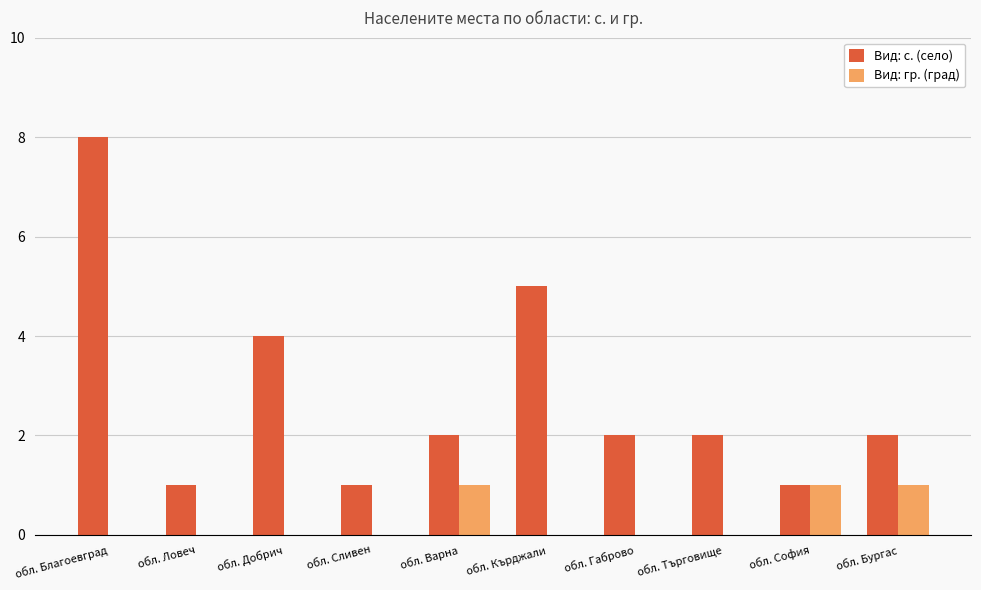

Reading left to right, what are all the values shown in this chart?

Вид: с. (село): 8	1	4	1	2	5	2	2	1	2
Вид: гр. (град): 0	0	0	0	1	0	0	0	1	1